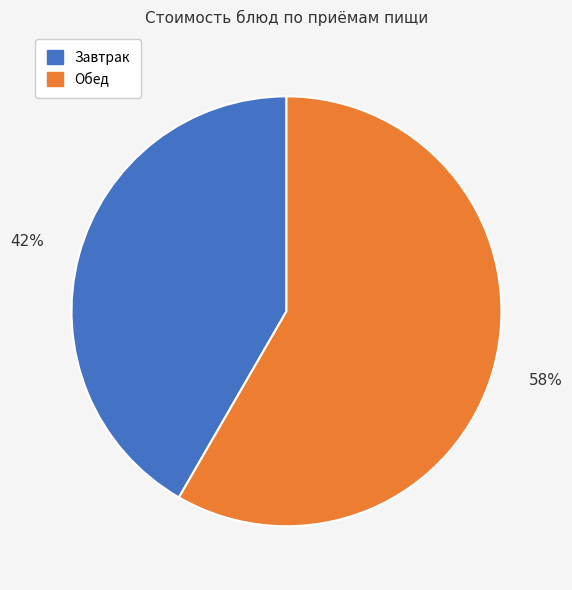

Is there any slice that represents more than half of the pie?

Yes